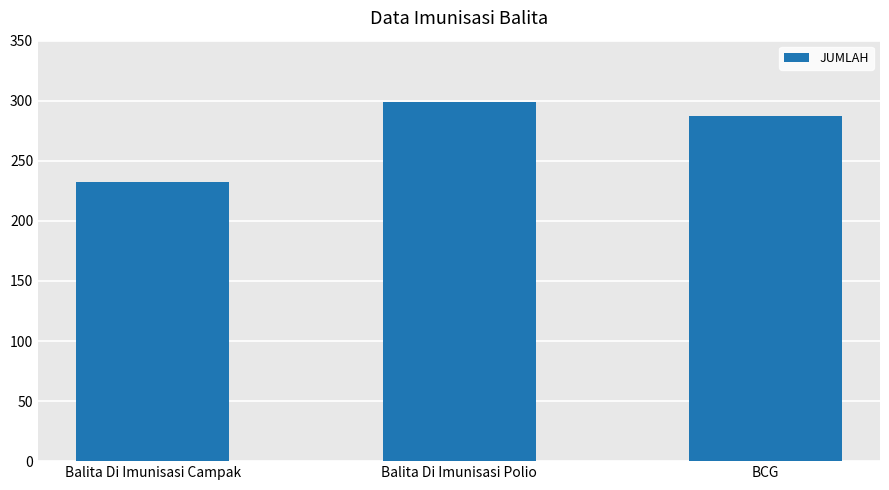

What is the value of the 2nd bar from the left?

299